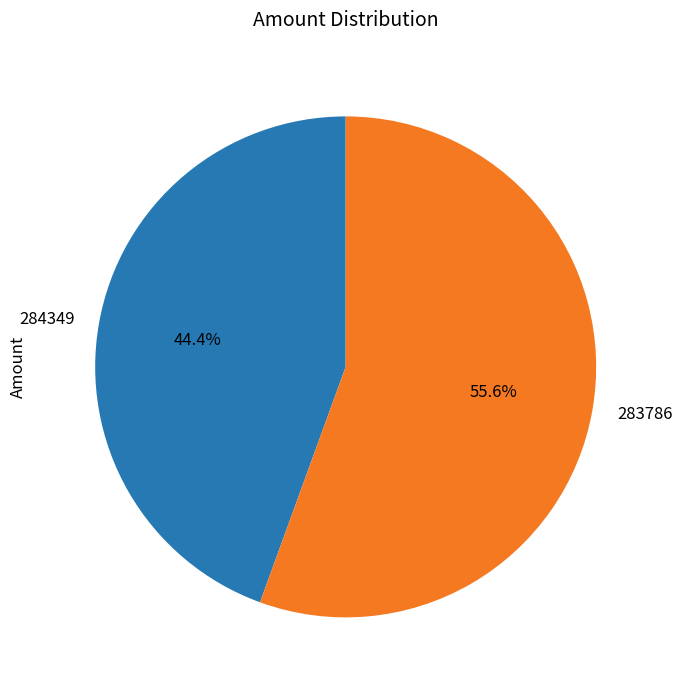

To the nearest percent, what portion does 283786 represent?

56%